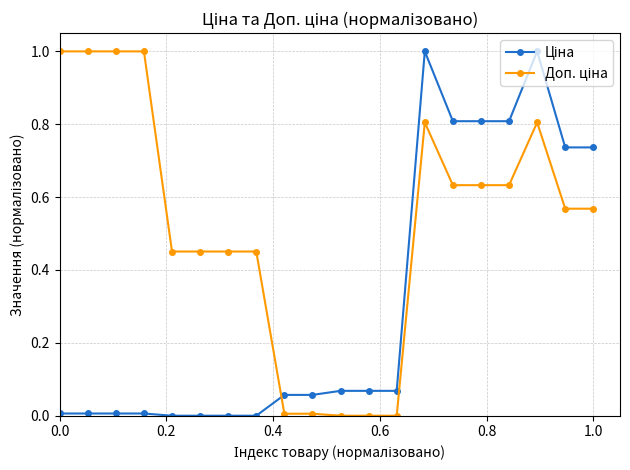

How many series are shown in this chart?

2